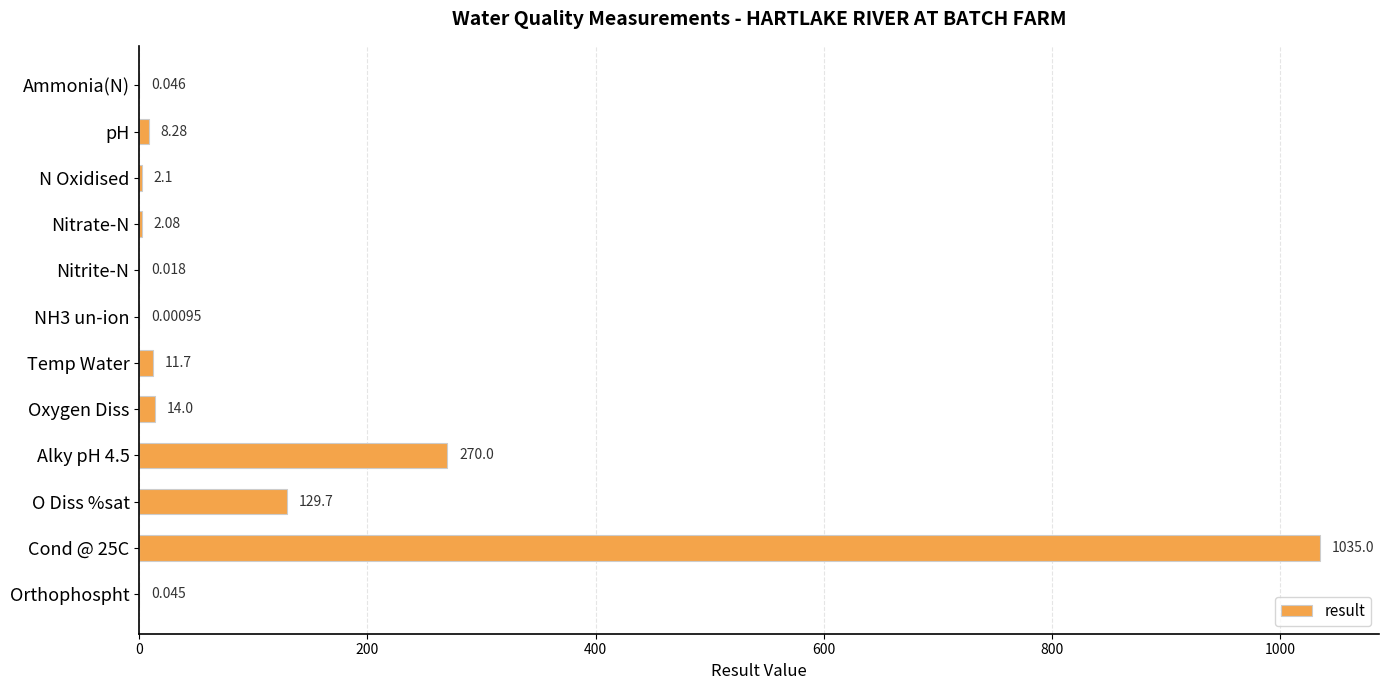

Which has a higher value, Nitrite-N or Ammonia(N)?

Ammonia(N)